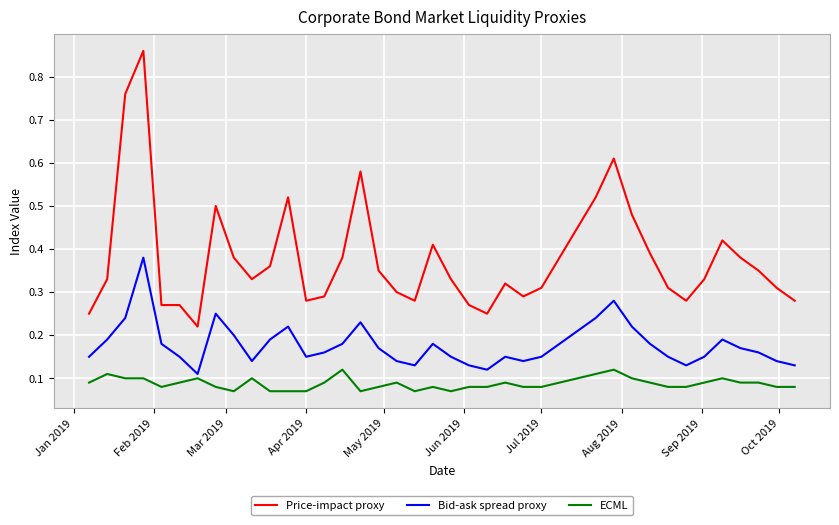

Which series has the widest spread of values?

Price-impact proxy